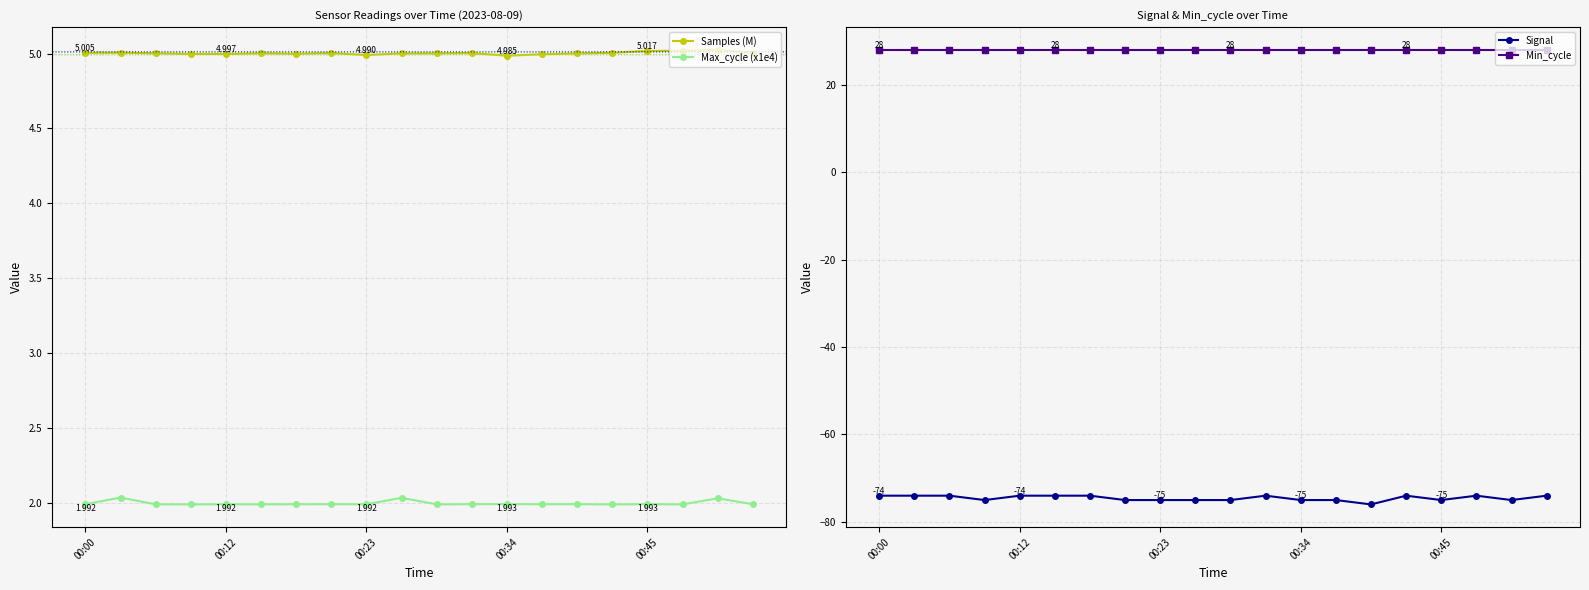

True or false: Max_cycle (x1e4) and Samples (M) intersect in this chart.

False